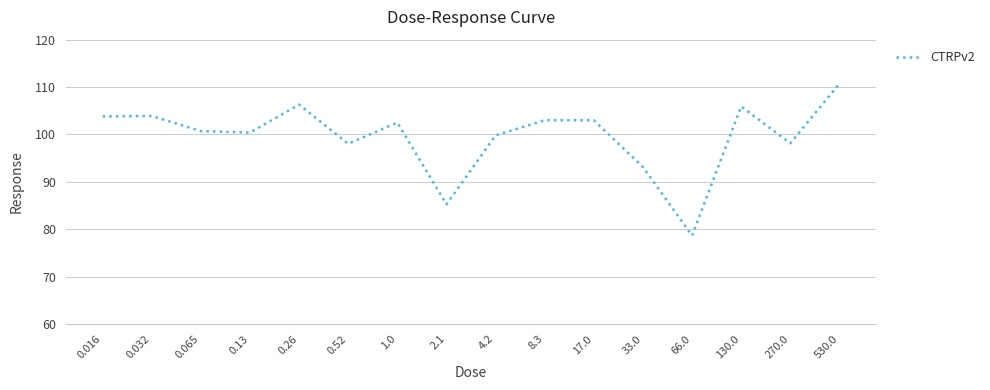

What is the change in value from 0.52 to 17.0?

+5.0